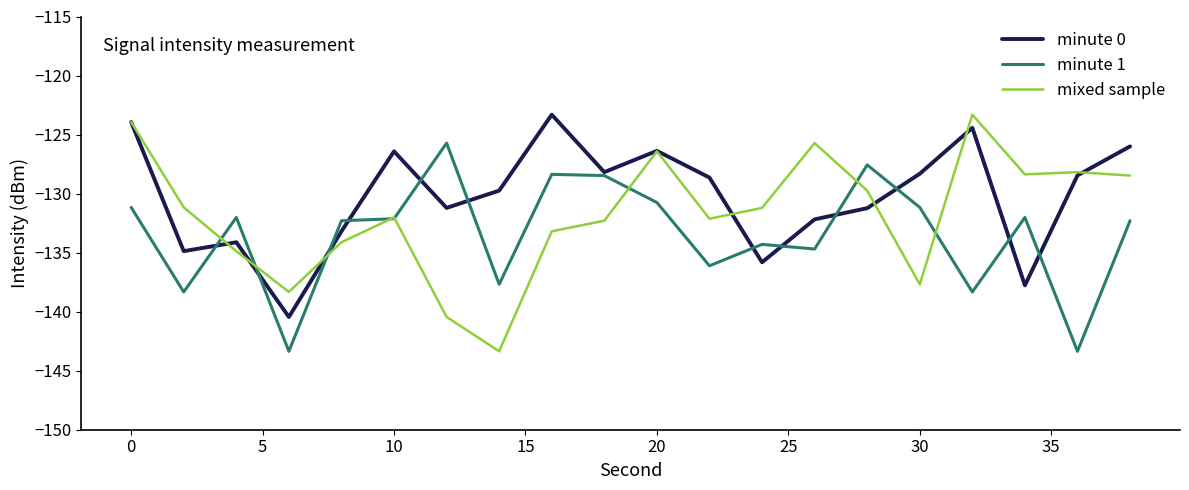

How many series are shown in this chart?

3